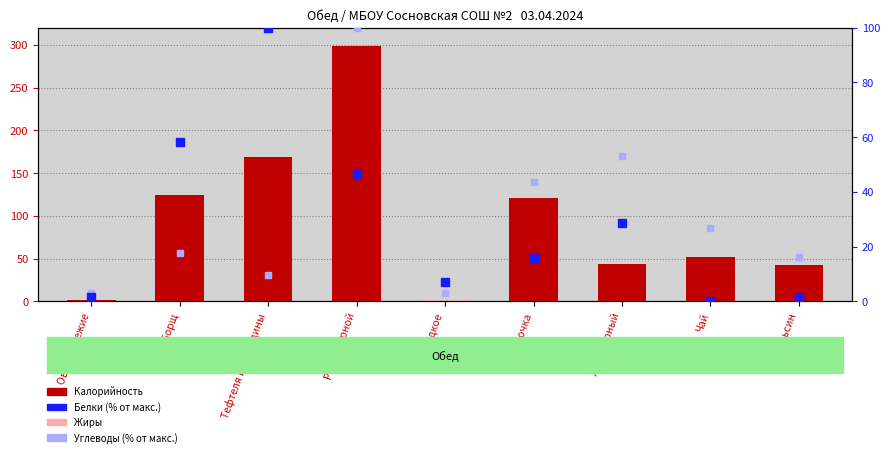

At which category is the sum across all series the highest?

Рис отварной